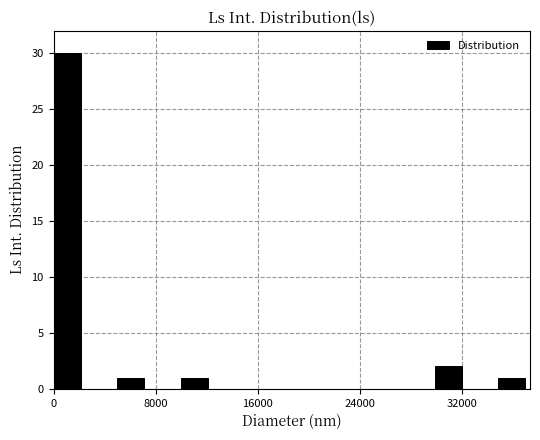

Read against the x-axis, roughly where is the centre of the tallest bar?

1000